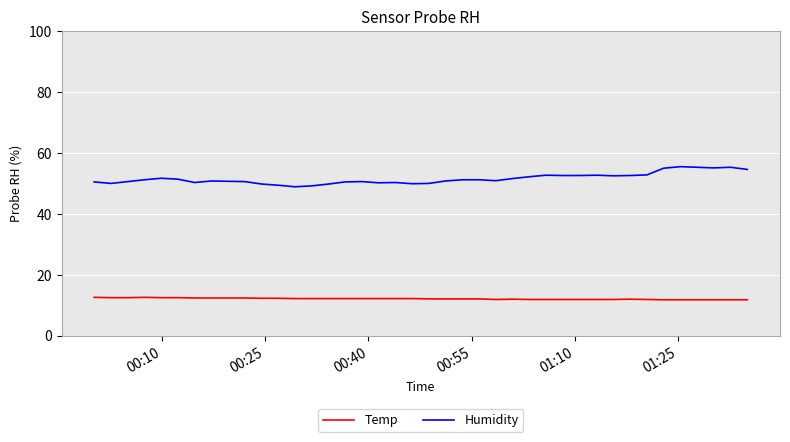

Rank the series by their average value, from highest to lowest.

Humidity, Temp